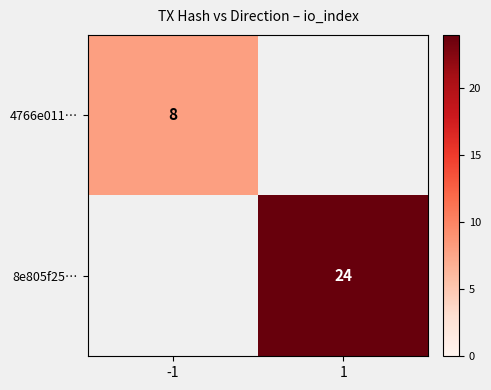

The 4766e011… series shows 8 at -1. True or false?

True